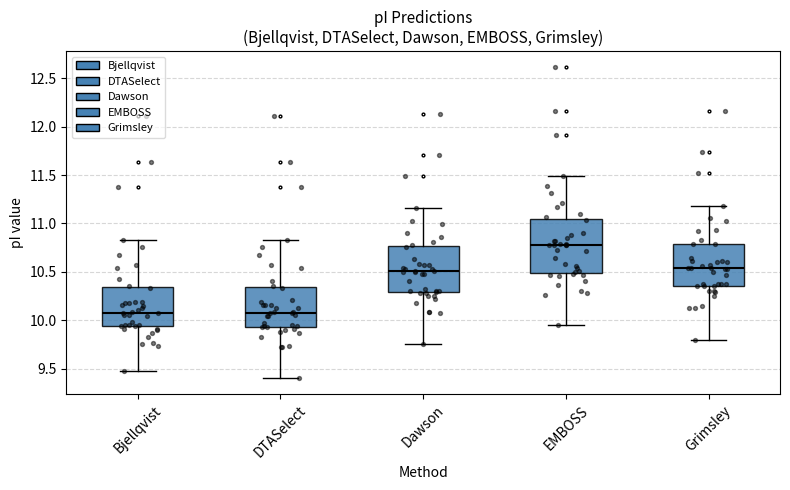

Reading left to right, transcribe this box plot: for each box, give where its median line is, the range the box spans, and where its two whiskers end, as read against the y-axis. The values are not printed on the chart, so give them approximately, as read against the axis.

Bjellqvist: median 10.10, box 9.95 to 10.35, whiskers 9.45 to 10.85
DTASelect: median 10.10, box 9.95 to 10.35, whiskers 9.40 to 10.85
Dawson: median 10.50, box 10.30 to 10.75, whiskers 9.75 to 11.15
EMBOSS: median 10.75, box 10.50 to 11.05, whiskers 9.95 to 11.50
Grimsley: median 10.55, box 10.35 to 10.80, whiskers 9.80 to 11.20